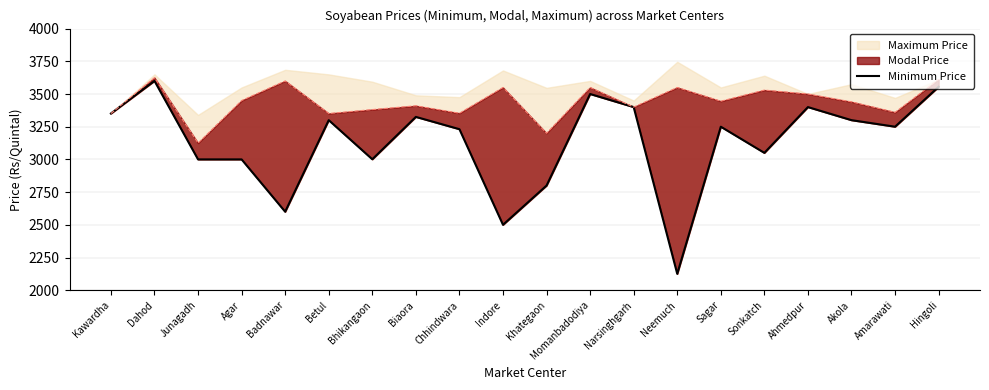

True or false: the data shows 3500 at Momanbadodiya.

True